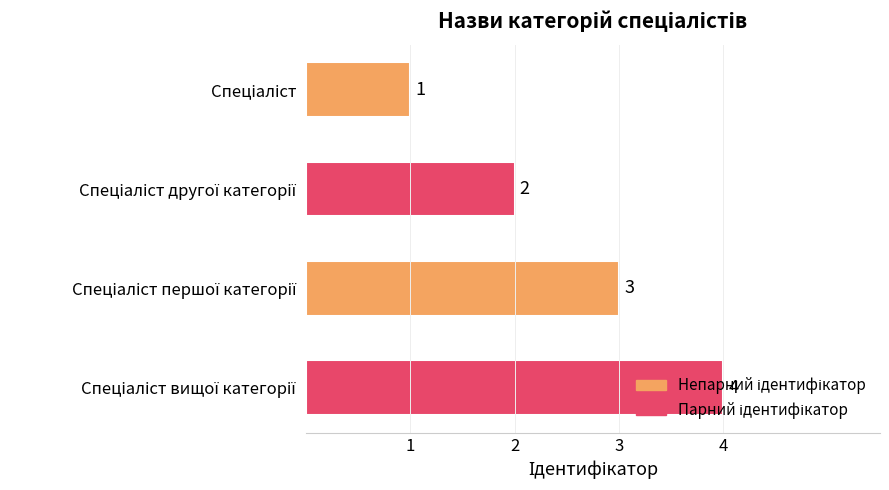

What is the sum of all values?

10